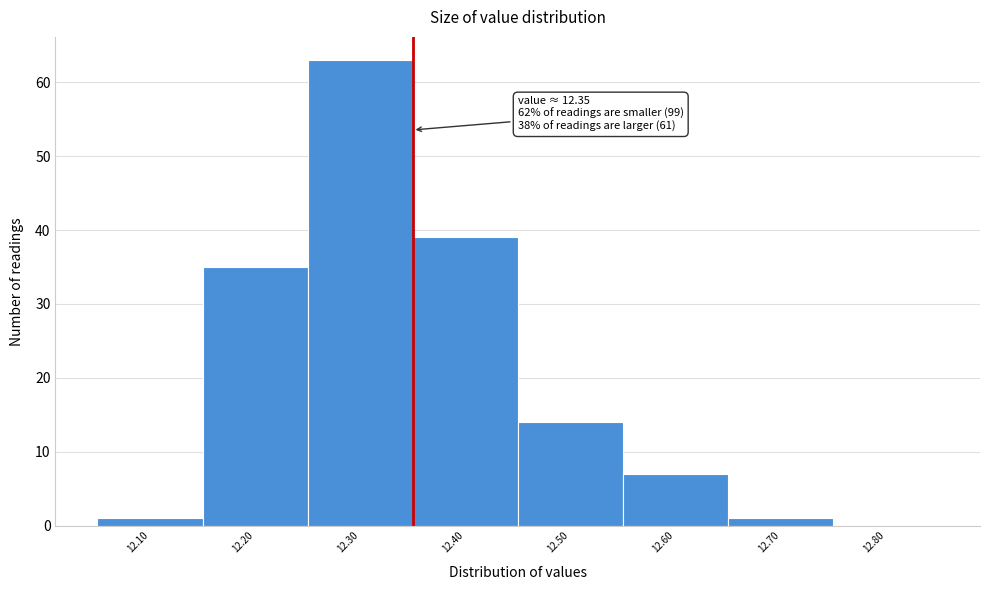

Over which range of the x-axis is the bar tallest?

12.25 to 12.35